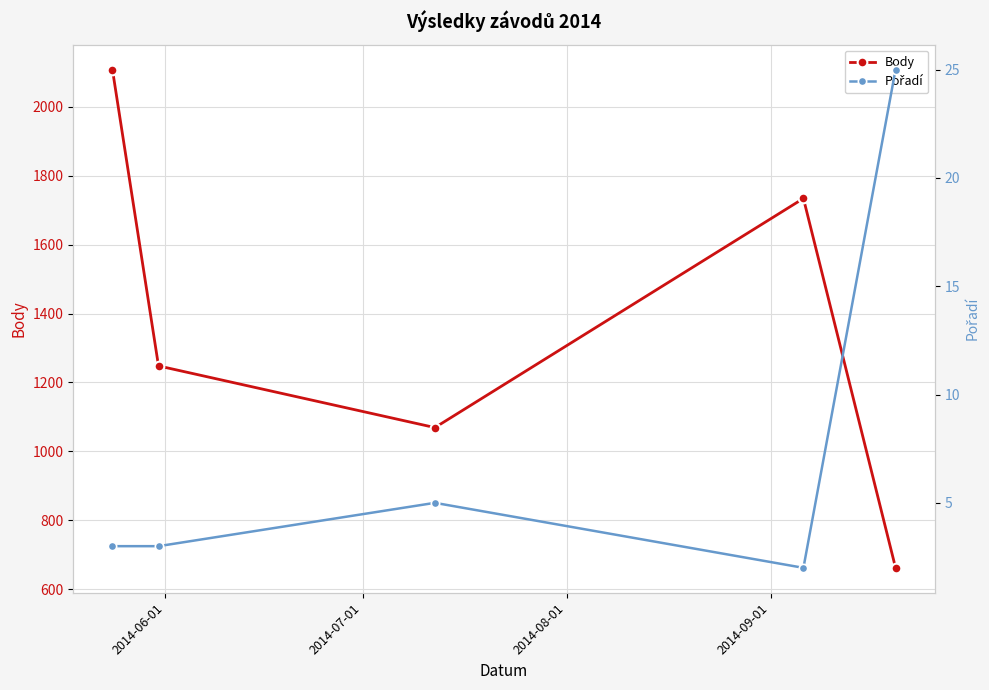

True or false: Pořadí and Body cross at least once.

False